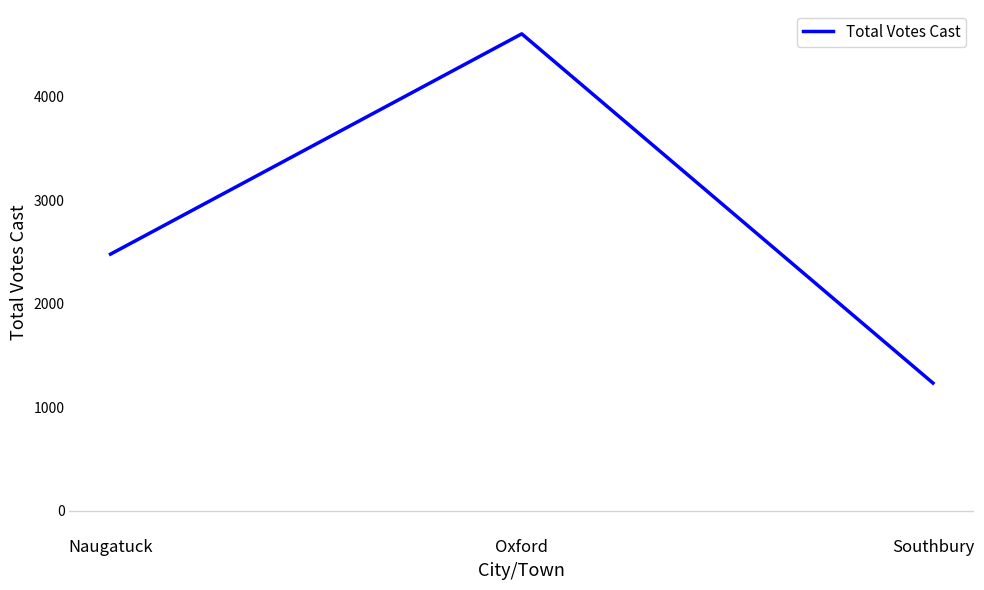

Rank the categories by value from highest to lowest.

Oxford, Naugatuck, Southbury